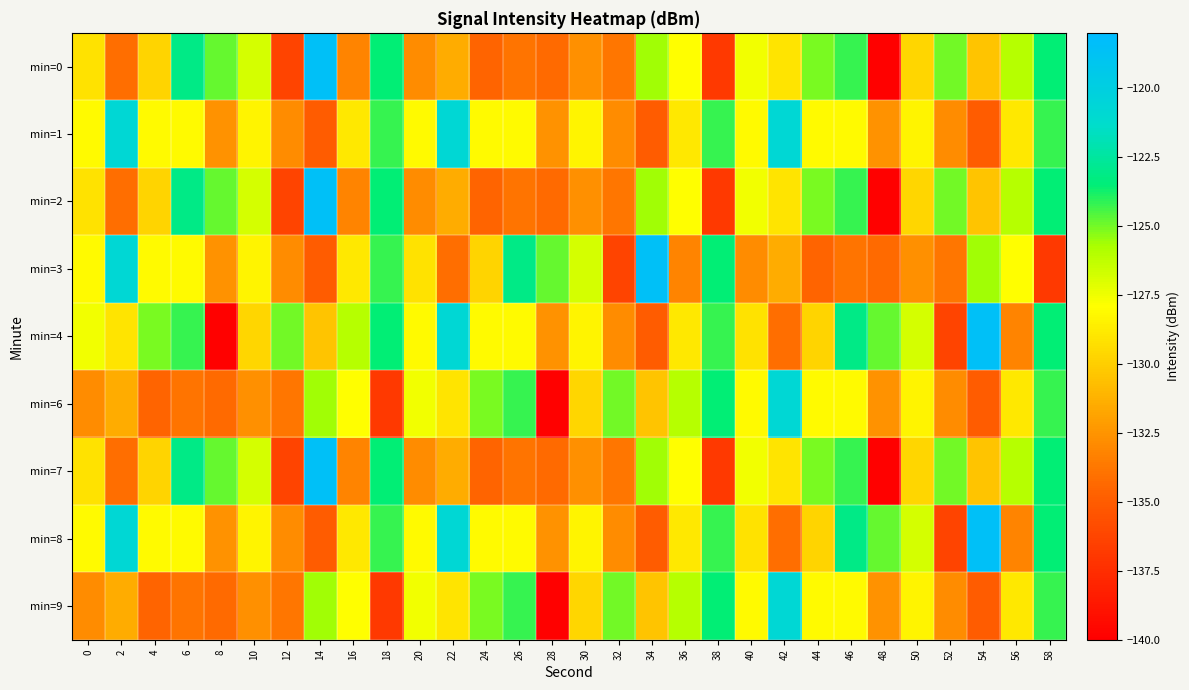

How many data points does each series have?

30